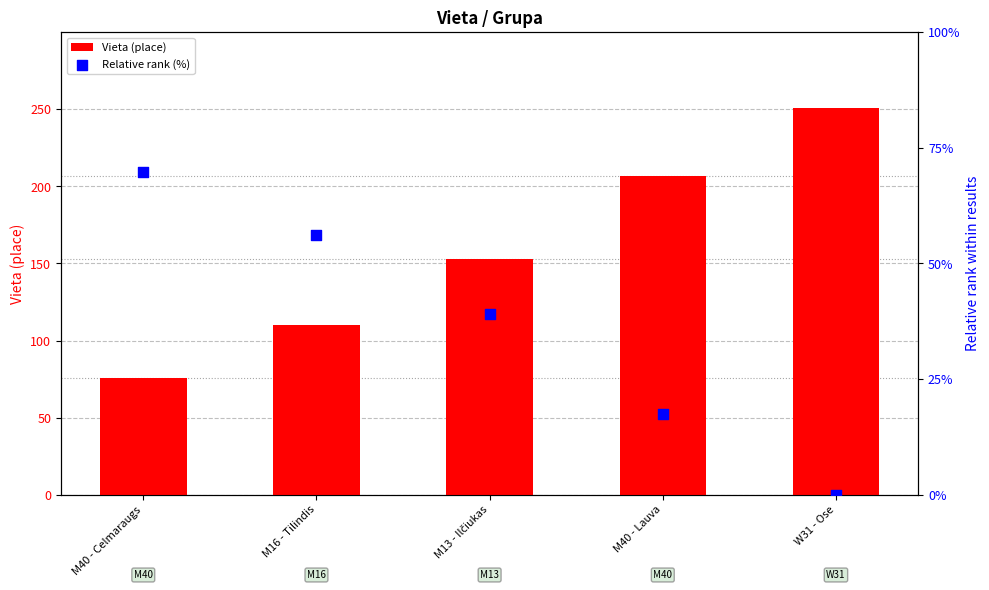

Which series has the largest total across all categories?

Vieta (place)